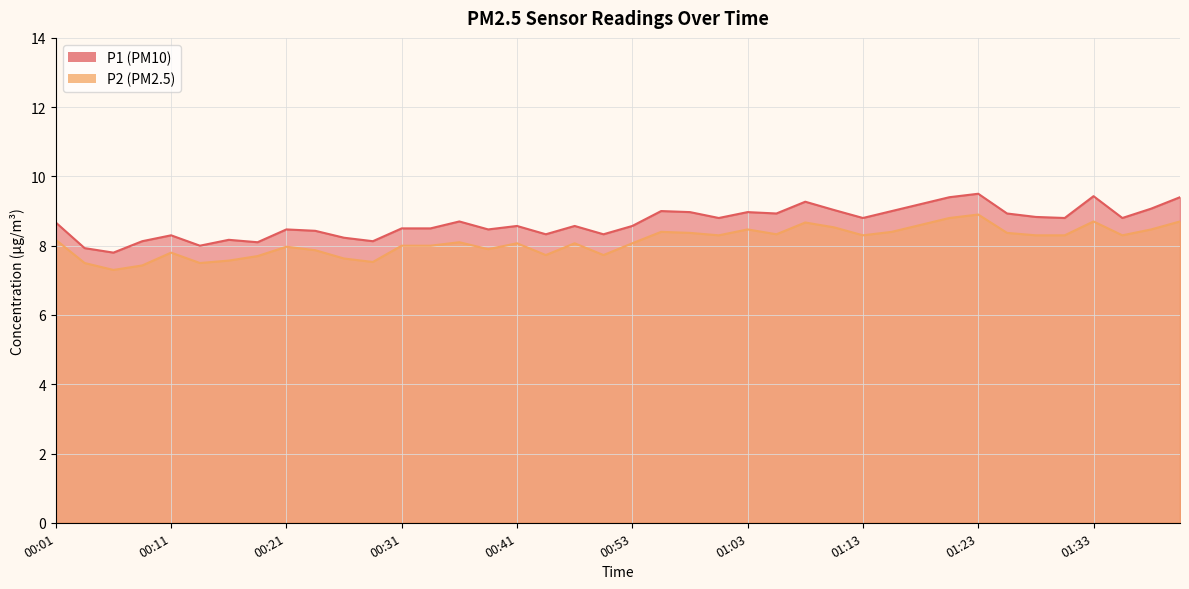

List the labels in order of P1 value, smallest first.

00:06, 00:04, 00:14, 00:19, 00:09, 00:28, 00:16, 00:26, 00:11, 00:43, 00:51, 00:24, 00:21, 00:38, 00:31, 00:33, 00:41, 00:48, 00:53, 00:01, 00:36, 01:01, 01:13, 01:31, 01:35, 01:28, 01:06, 01:26, 00:58, 01:03, 00:56, 01:16, 01:11, 01:38, 01:18, 01:08, 01:21, 01:40, 01:33, 01:23